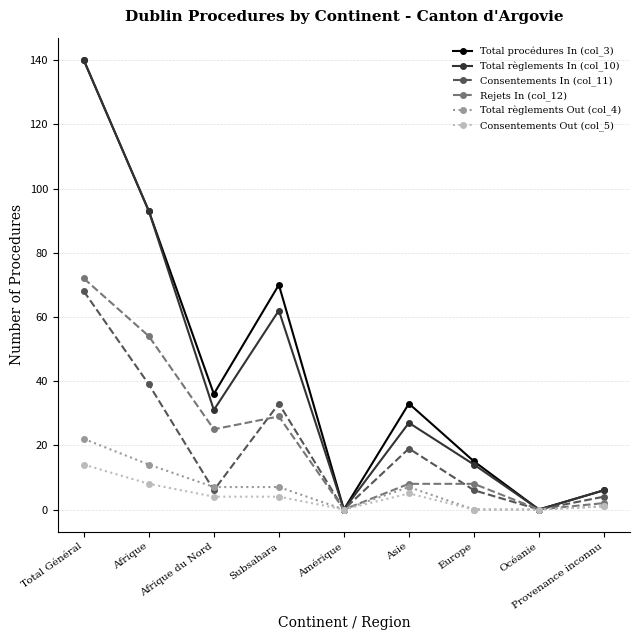

What position from the left is Amérique?

5